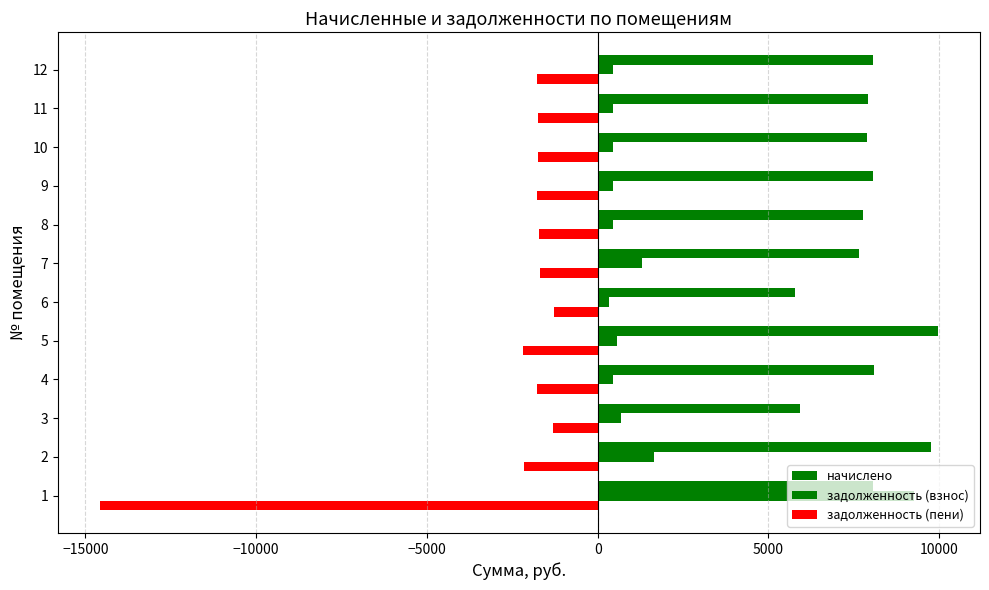

Reading right to left, extract all data points from this chart.

начислено: 8061.2	7916.0	7897.9	8052.2	7769.0	7661.8	5789.9	9967.6	8097.6	5937.0	9766.1	8061.2
задолженность (взнос): 455.5	447.3	446.3	455.0	439.0	1298.9	327.2	563.3	457.6	671.0	1655.7	9256.1
задолженность (пени): -1776.0	-1744.0	-1740.0	-1774.0	-1711.6	-1688.0	-1275.6	-2196.0	-1784.0	-1308.0	-2151.6	-14584.1